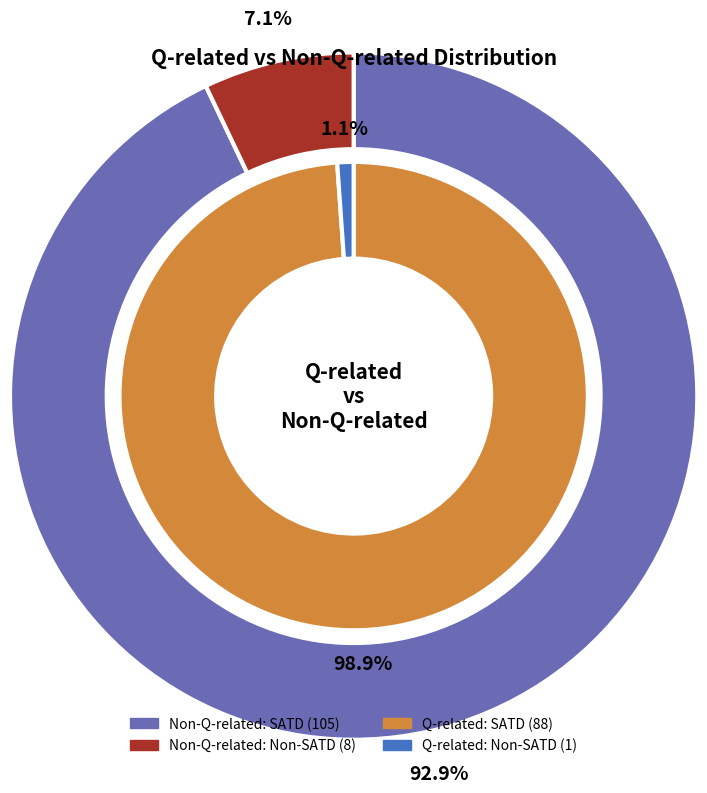

To the nearest percent, what is the average slice percentage?

50%